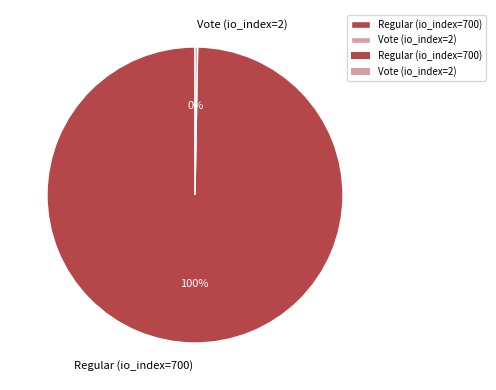

Which category has the biggest portion of the pie?

Regular (io_index=700)